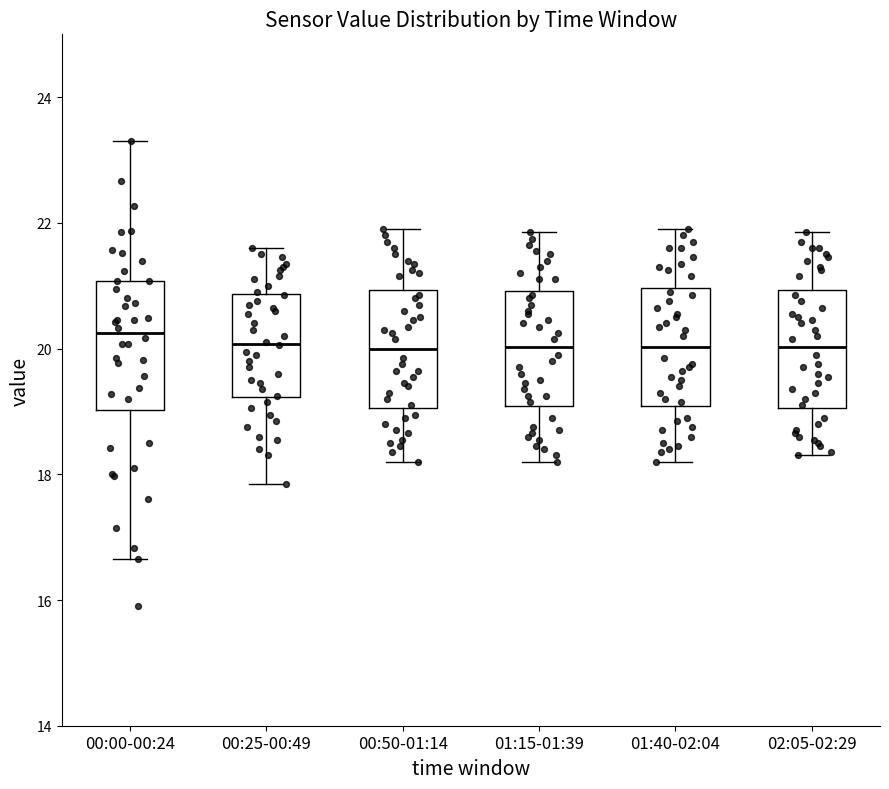

Reading left to right, read every box against the y-axis: the position of its median line, the range the box covers, and the ends of its whiskers. The values are not printed on the chart, so give them approximately, as read against the axis.

00:00-00:24: median 20.2, box 19.0 to 21.0, whiskers 16.6 to 23.4
00:25-00:49: median 20.0, box 19.2 to 20.8, whiskers 17.8 to 21.6
00:50-01:14: median 20.0, box 19.0 to 21.0, whiskers 18.2 to 22.0
01:15-01:39: median 20.0, box 19.0 to 21.0, whiskers 18.2 to 21.8
01:40-02:04: median 20.0, box 19.0 to 21.0, whiskers 18.2 to 22.0
02:05-02:29: median 20.0, box 19.0 to 21.0, whiskers 18.4 to 21.8